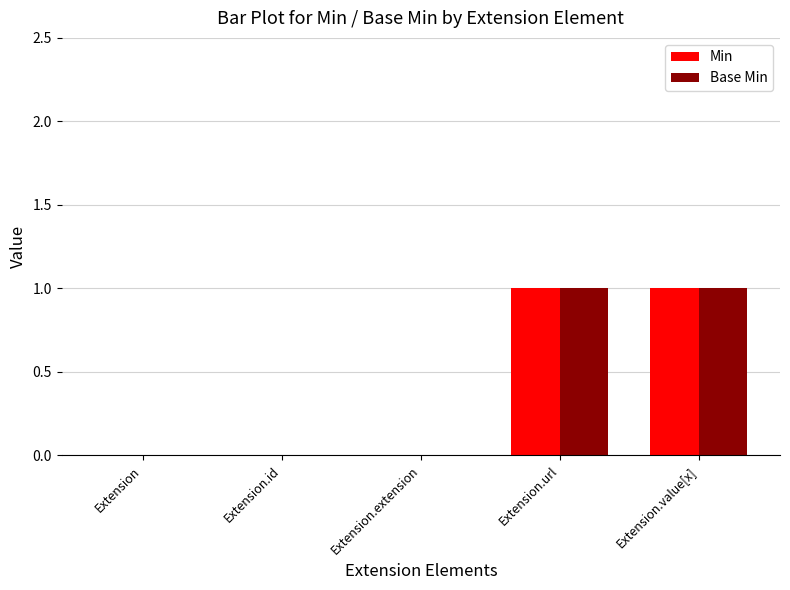

The Min series shows 0 at Extension.extension. True or false?

True